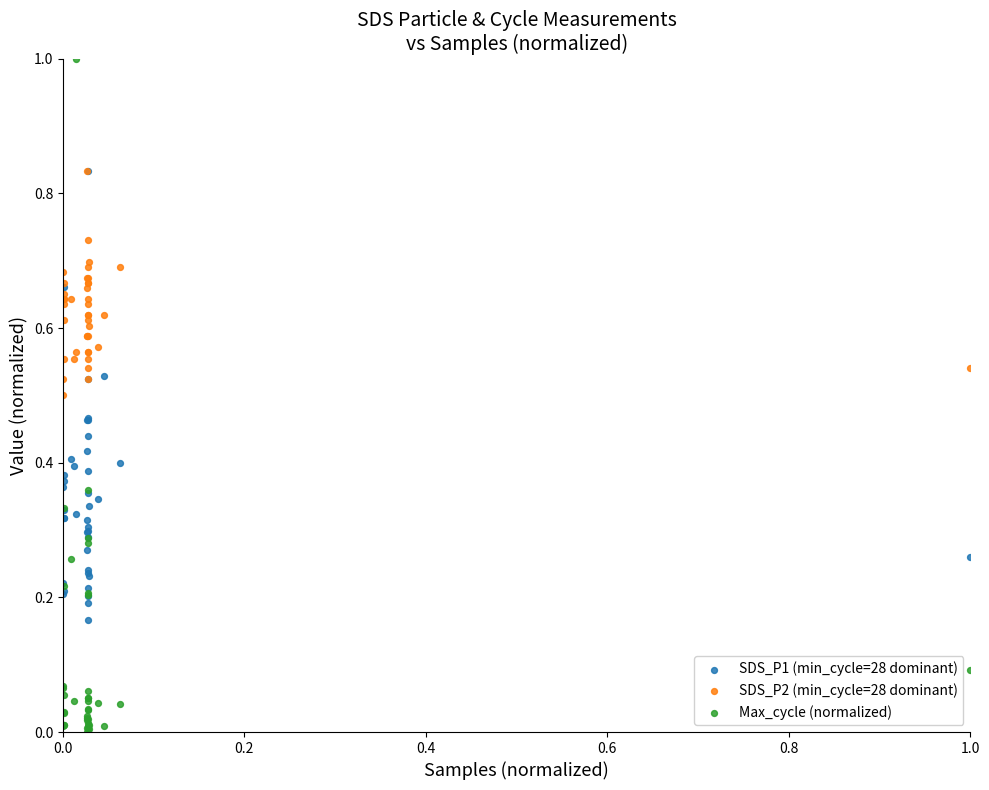

Which series has the widest spread of Y values?

Max_cycle (normalized)